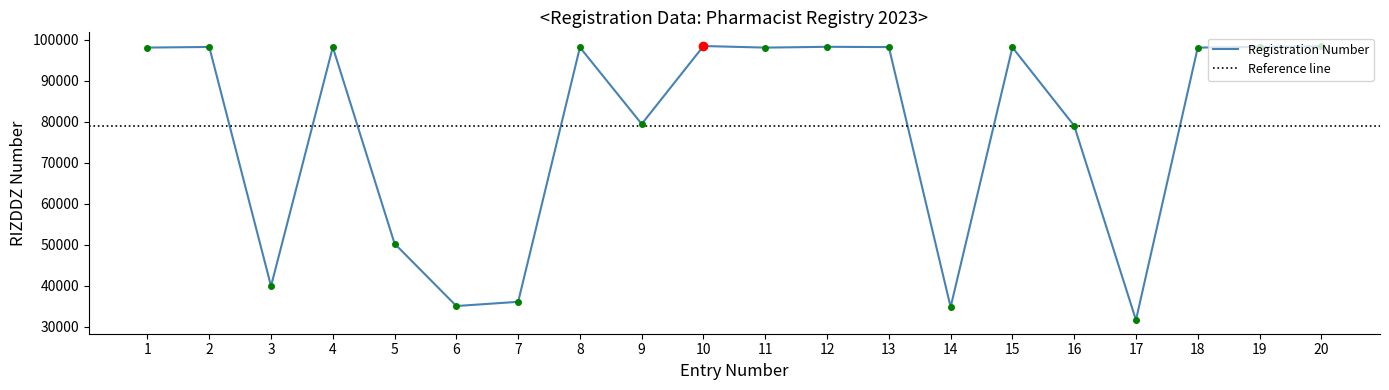

The chart shows a value of 58929 at 15. True or false?

False